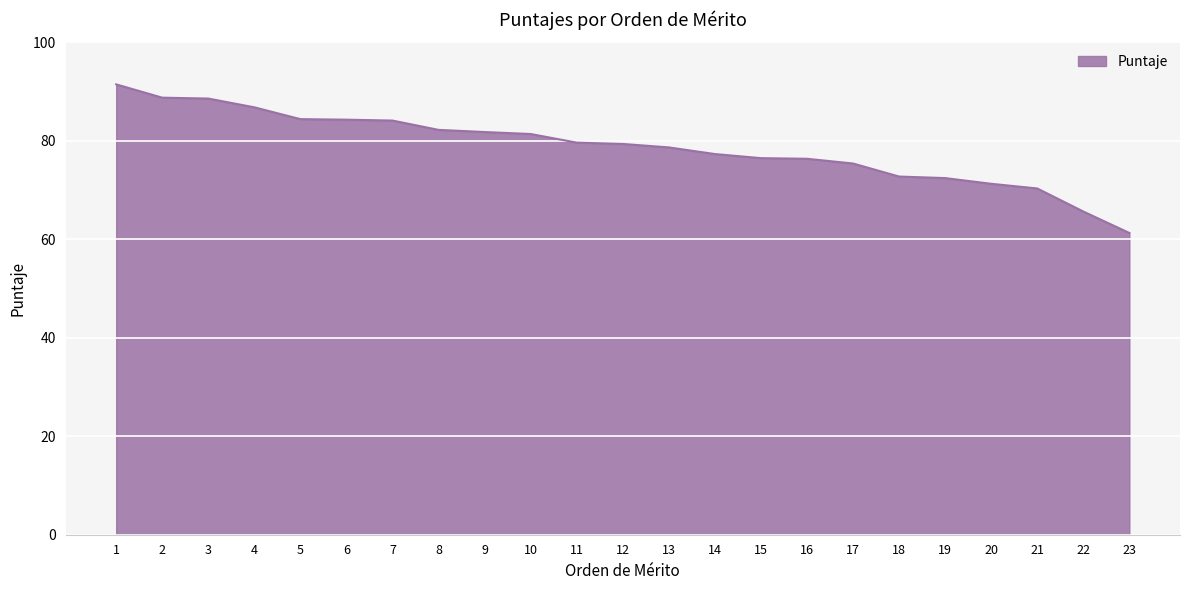

What is the maximum value shown in the chart?

91.5